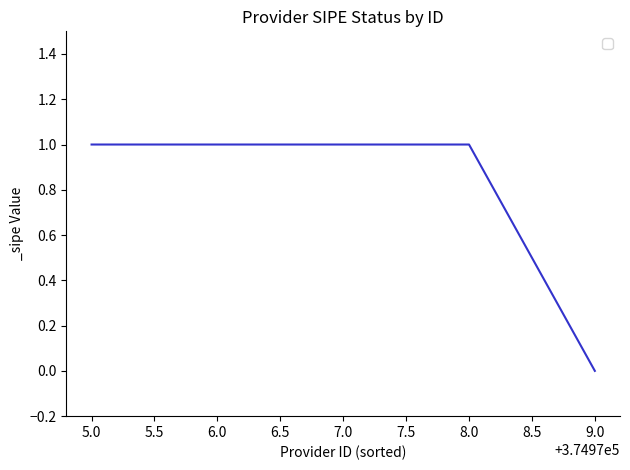

Count the number of categories in the chart.

5